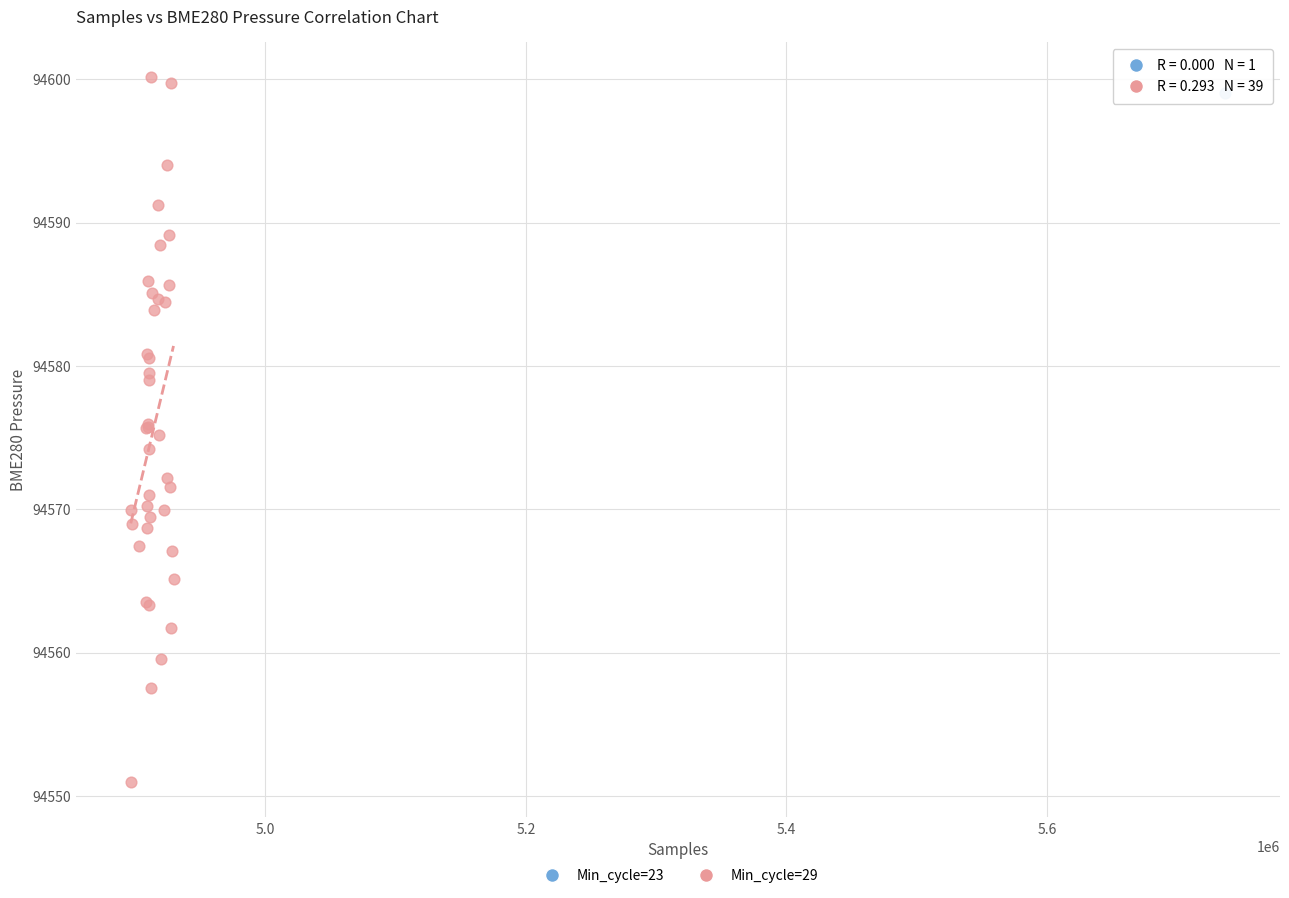

What are all the series names shown in the legend?

Min_cycle=23, Min_cycle=29